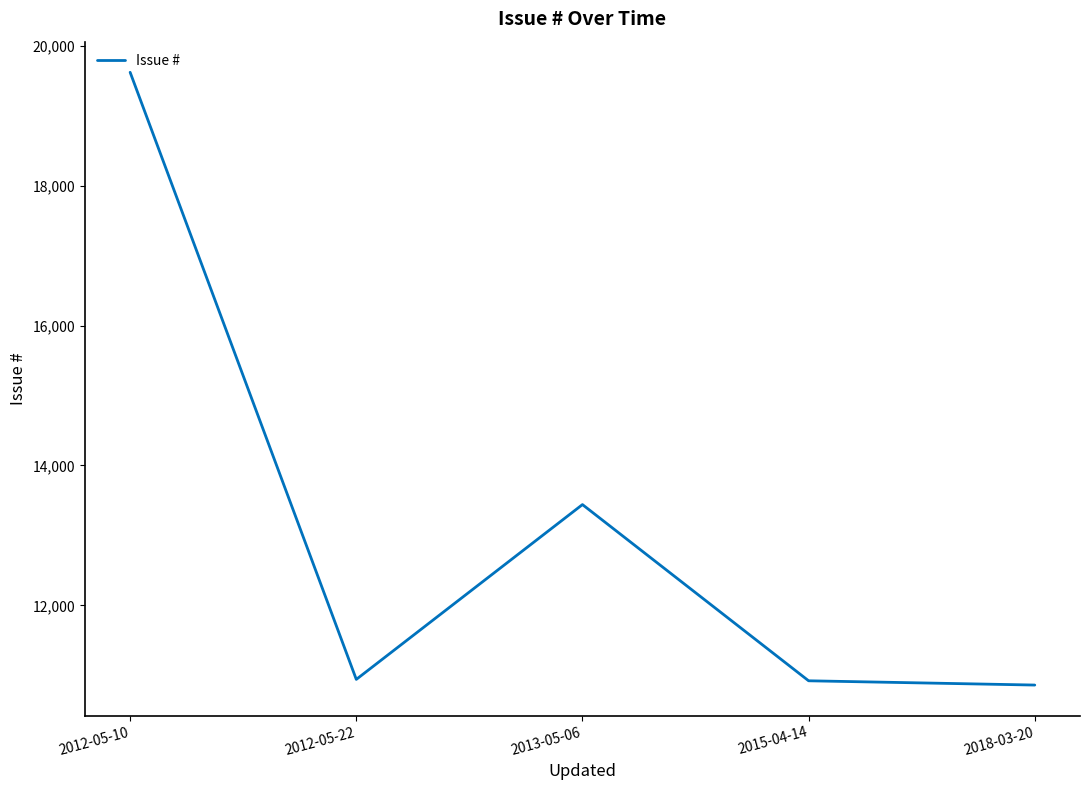

Is this an area chart (filled region under the line)?

No